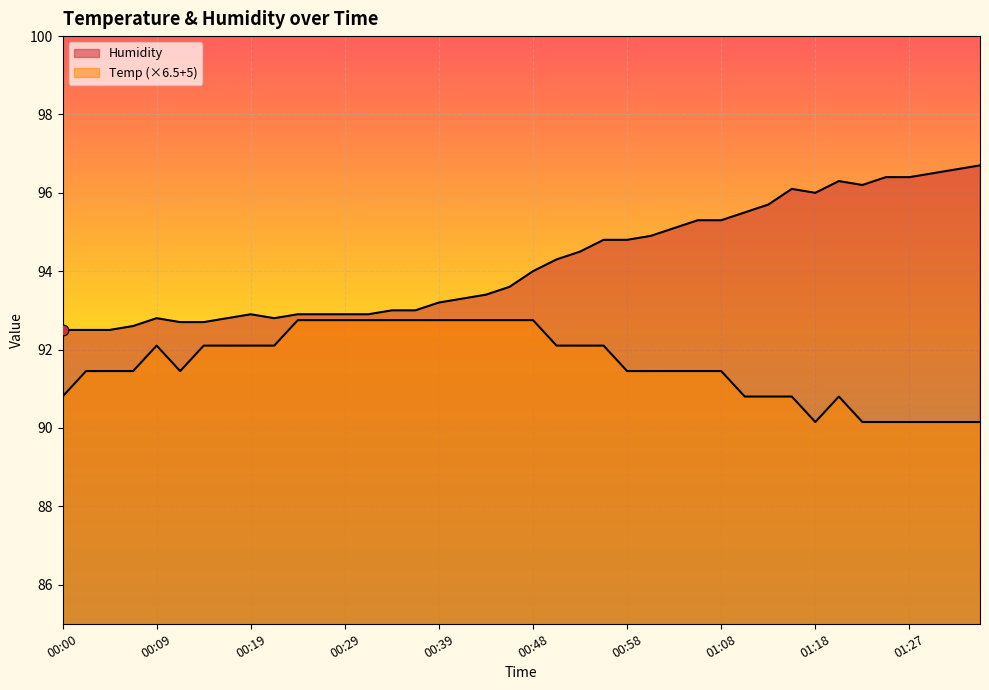

Which series has the largest Y range (max minus min)?

Humidity